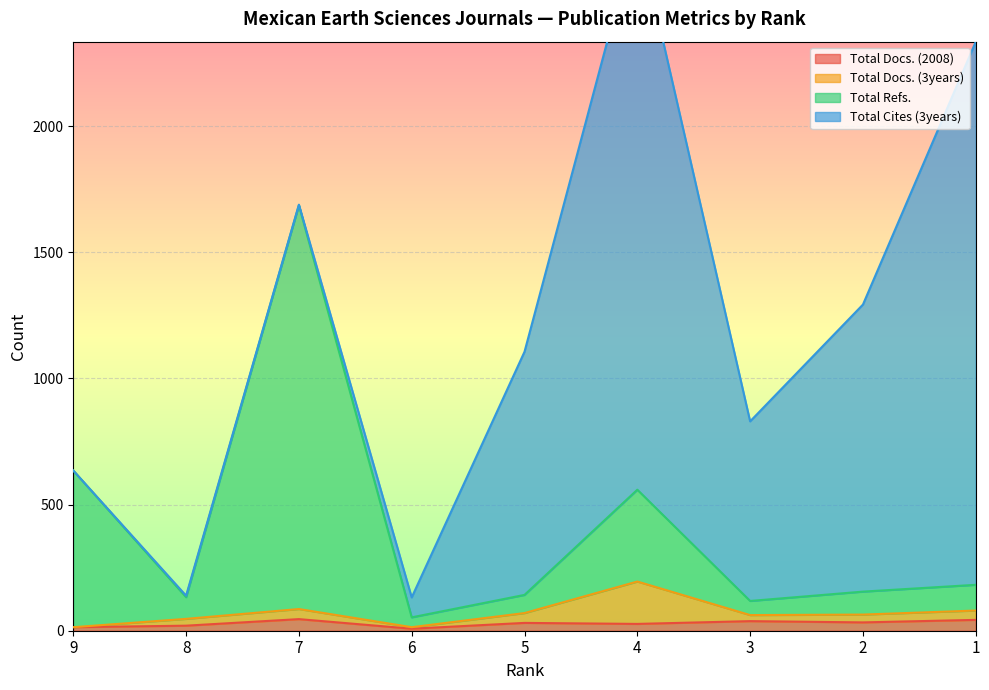

How many data points in Total Docs. (2008) are above 31?

4